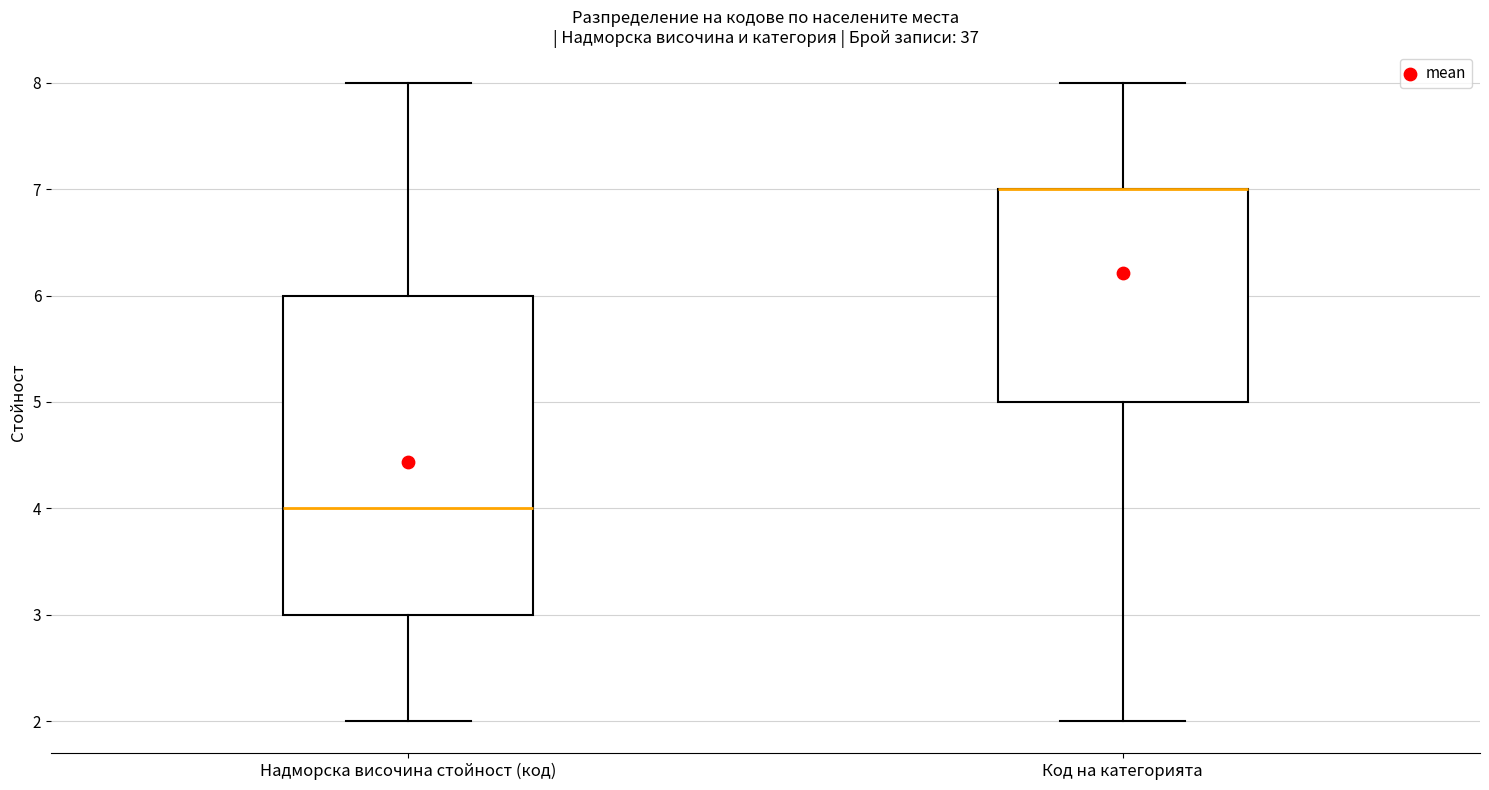

Comparing the boxes themselves (not the whiskers), which one is the tallest?

Надморска височина стойност (код)